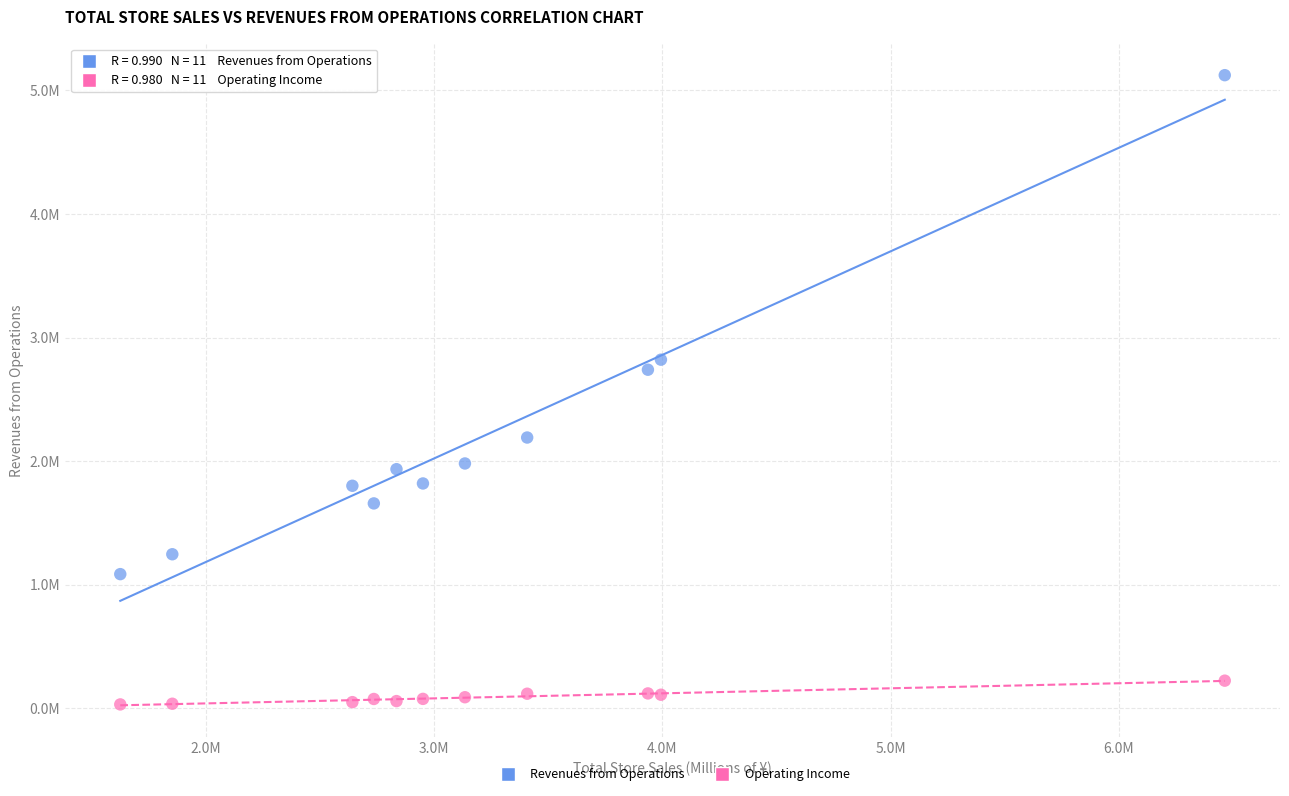

Which series has the largest Y range (max minus min)?

Revenues from Operations